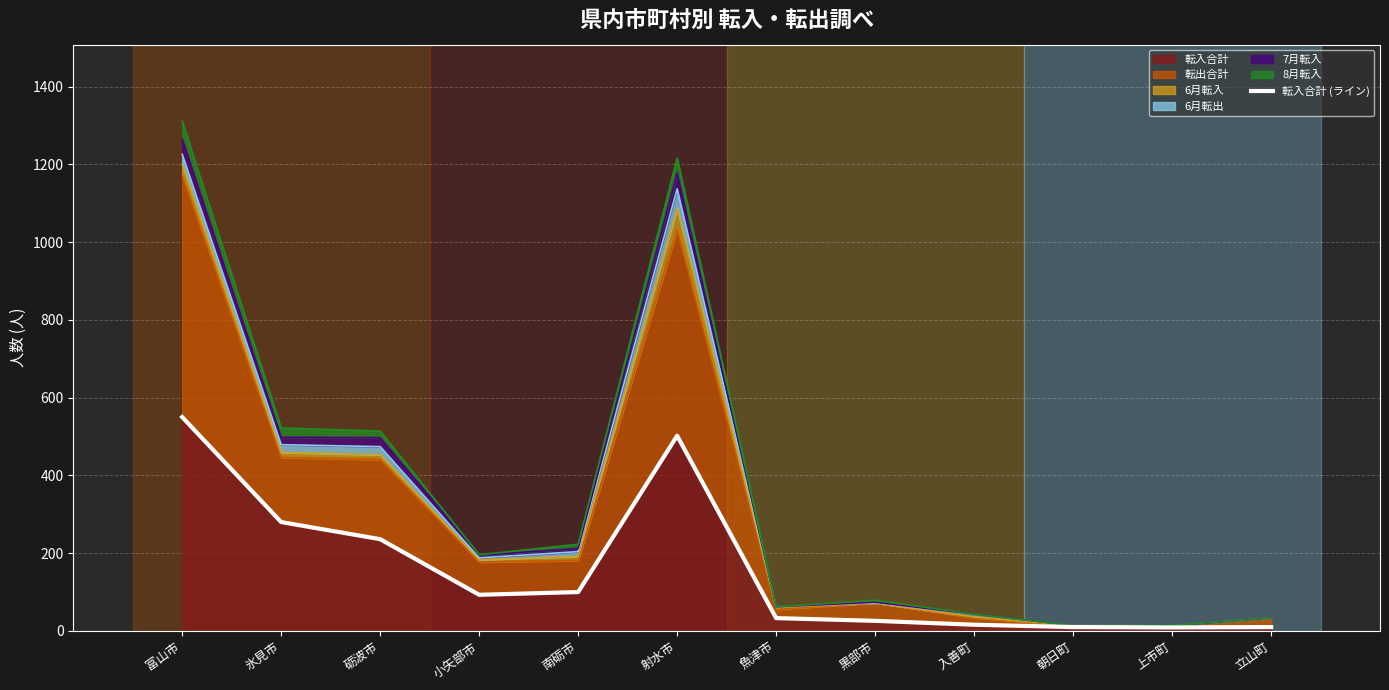

Reading left to right, extract all data points from this chart.

550	280	236	93	100	502	33	26	16	10	9	10